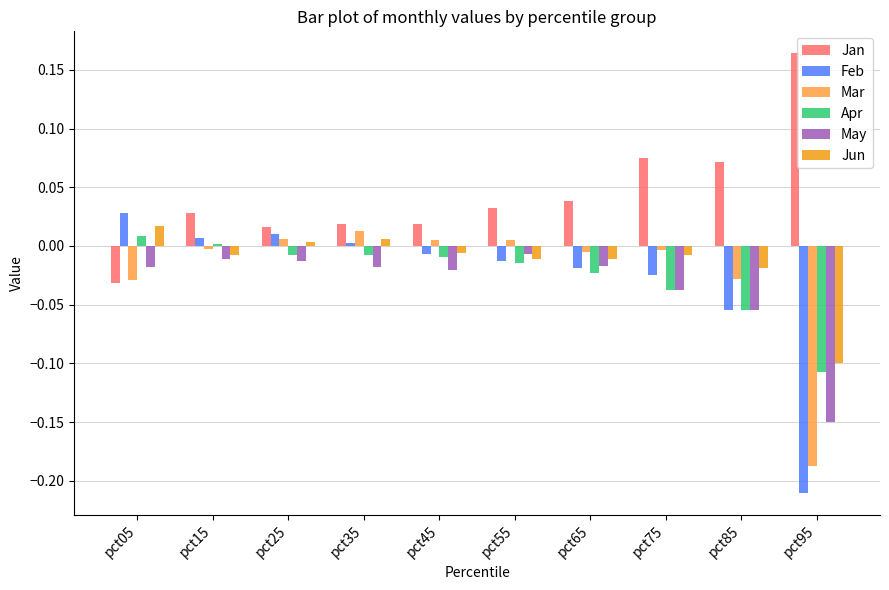

Is it true that Mar equals 0.0 at pct25?

True